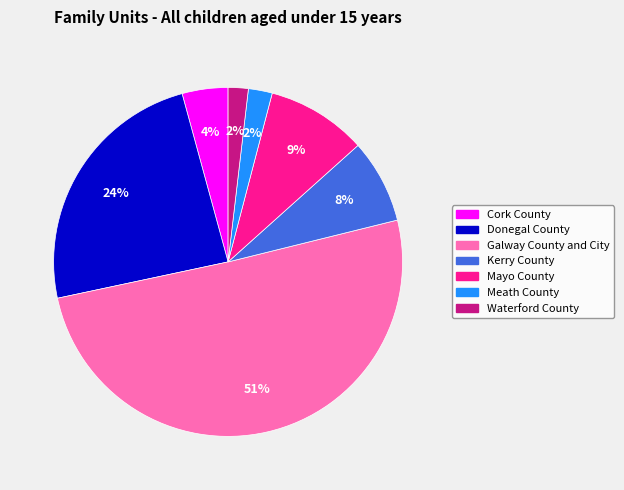

Does Mayo County account for over 50% of the chart?

No